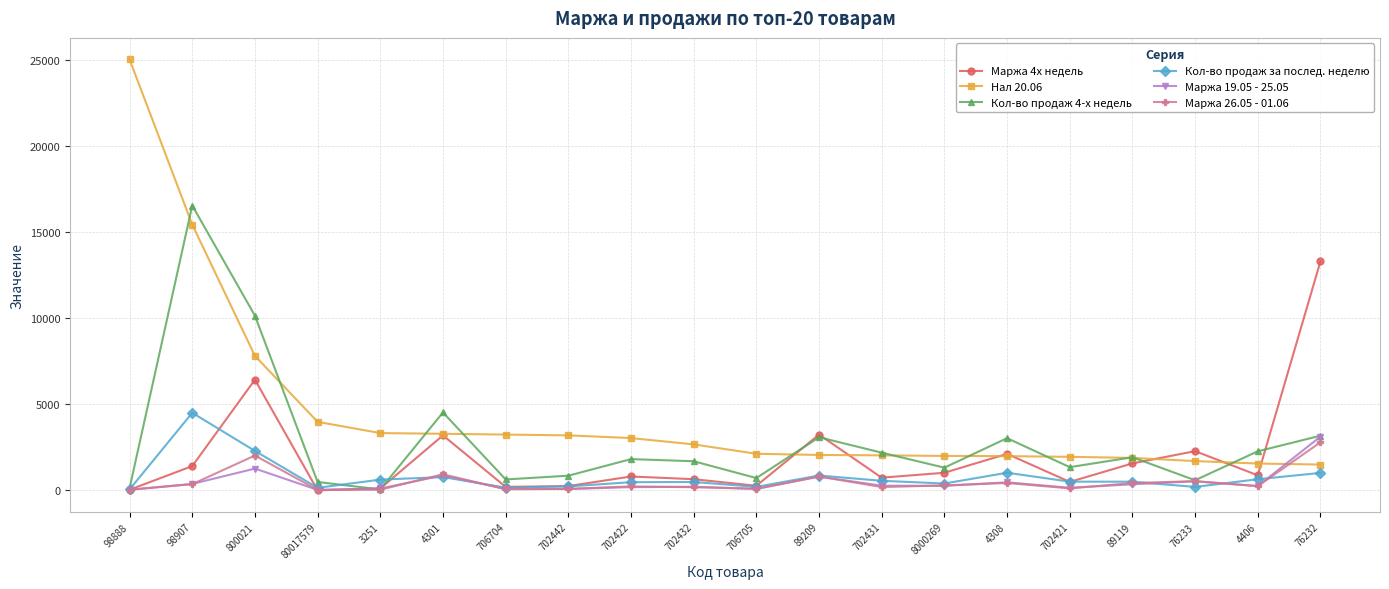

What is the label of the 19th point from the right?

98907